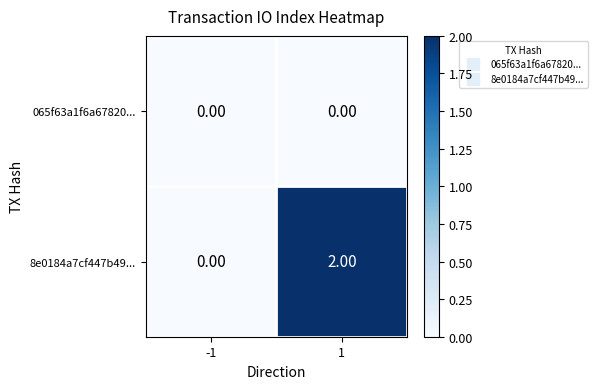

Which series has the largest total across all categories?

8e0184a7cf447b49...